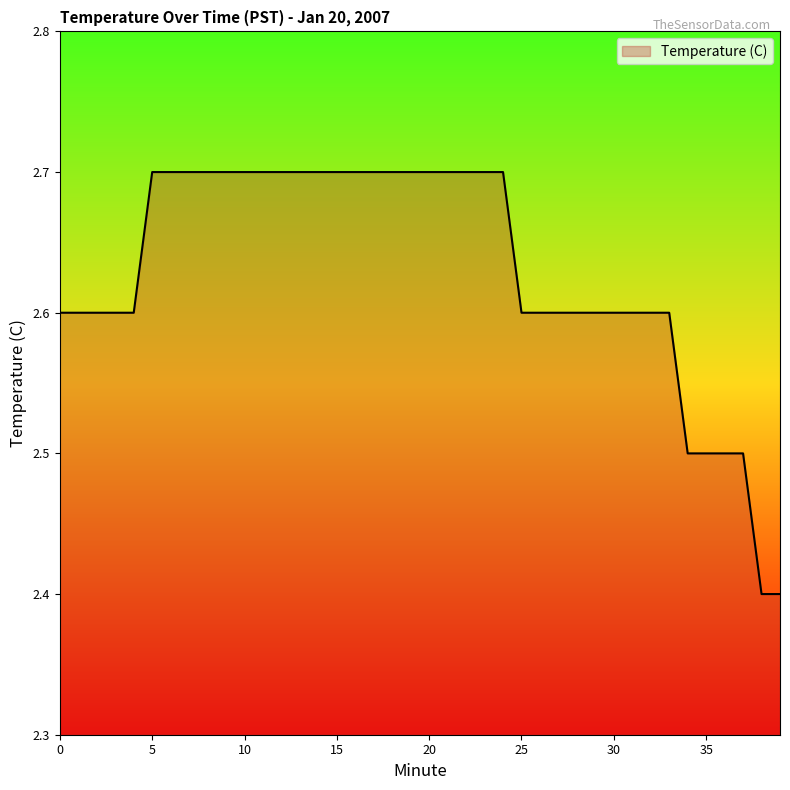

What is the minimum value shown in the chart?

2.4